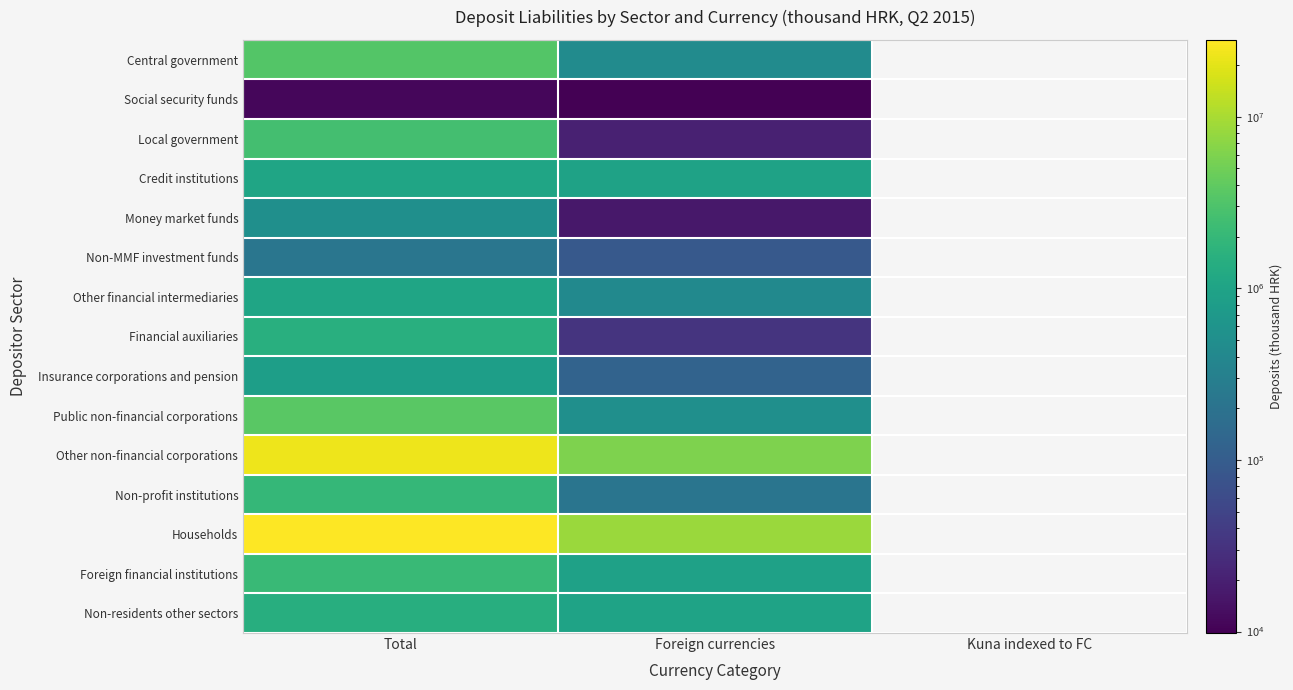

At which category does the chart reach its peak across all series?

Total